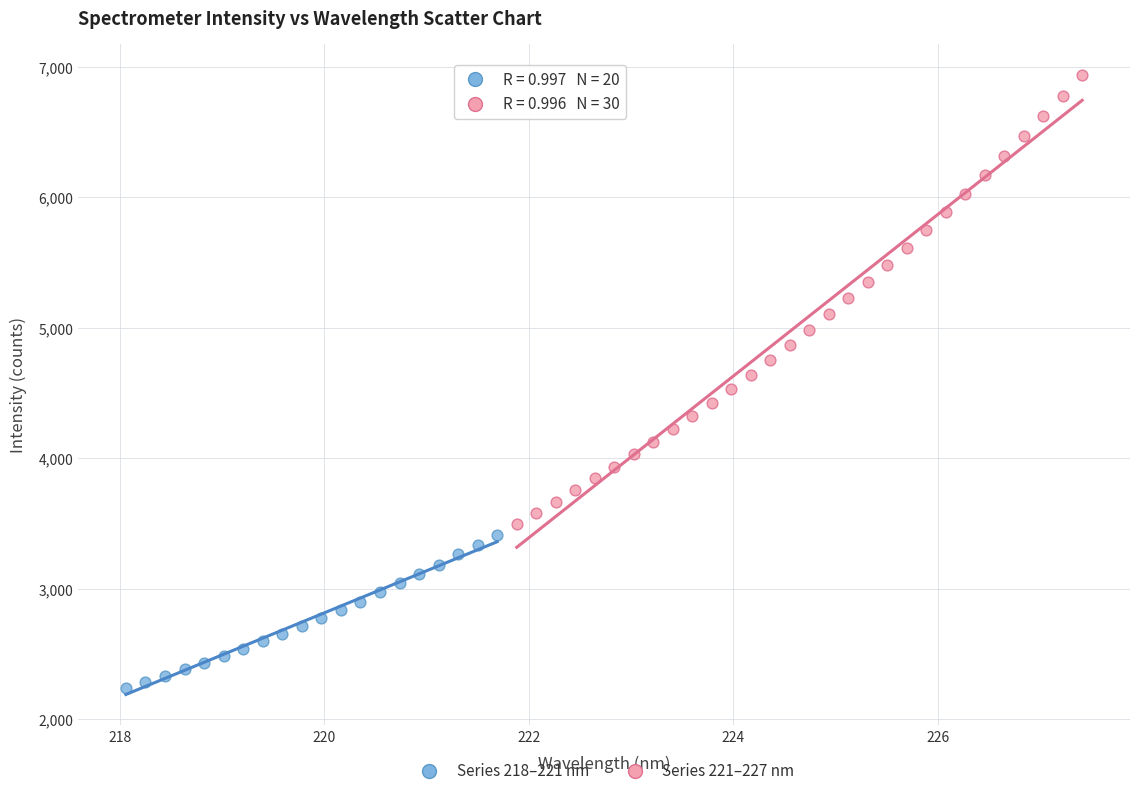

Which series contains the lowest Y value?

Series 218–221 nm